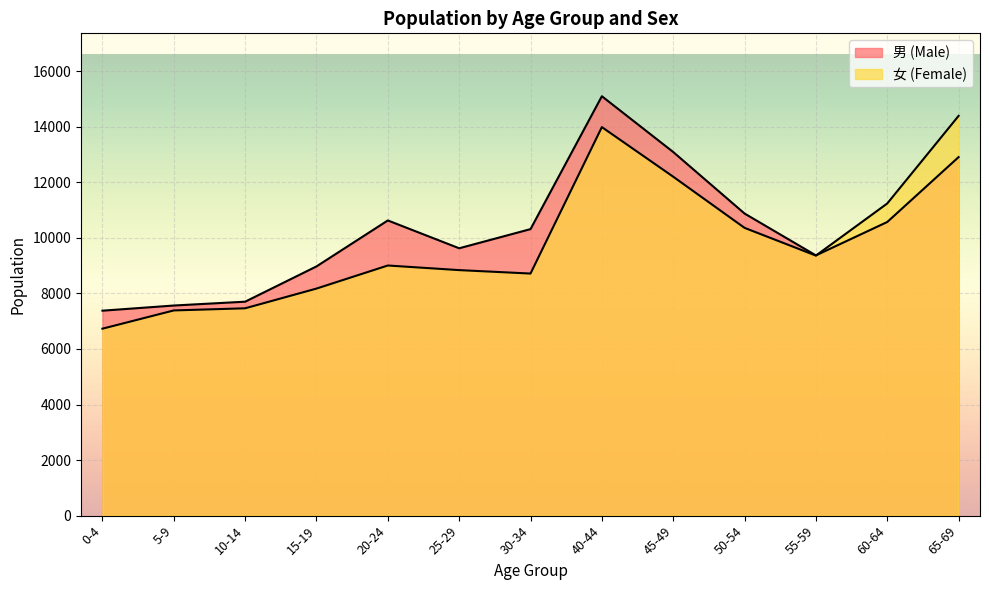

List the series in order of their peak value, lowest first.

女 (Female), 男 (Male)